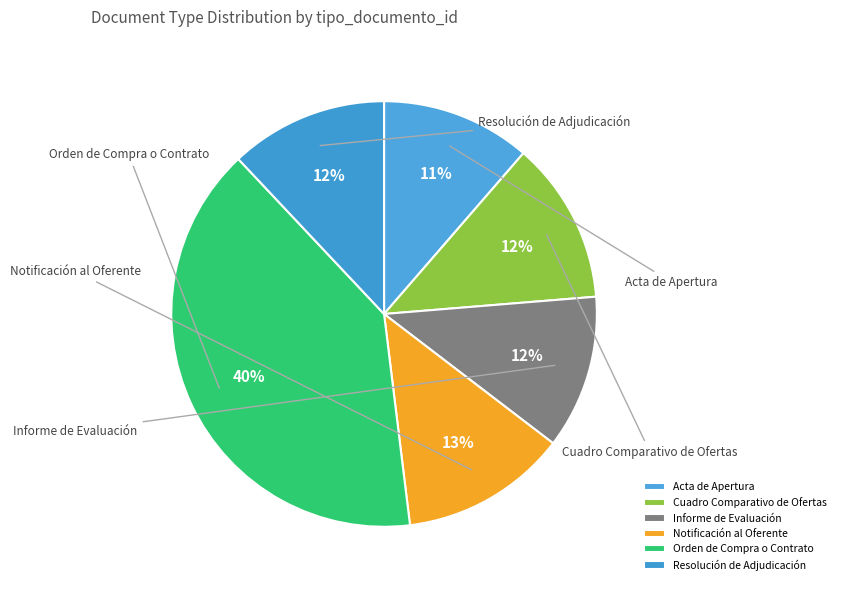

Which category has the biggest portion of the pie?

Orden de Compra o Contrato